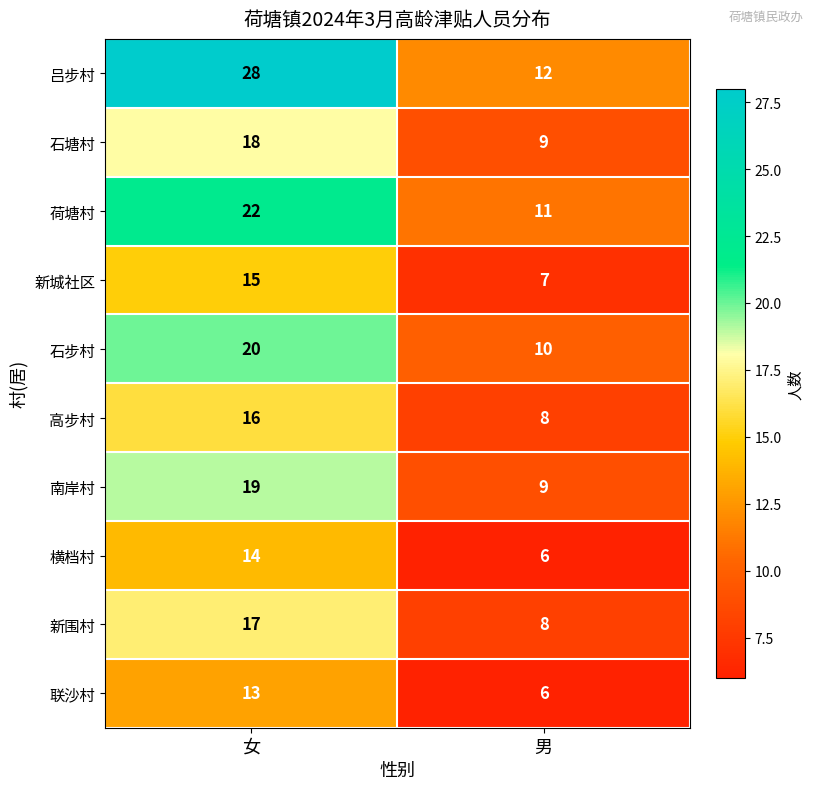

What is the average value of the 横档村 series?

10